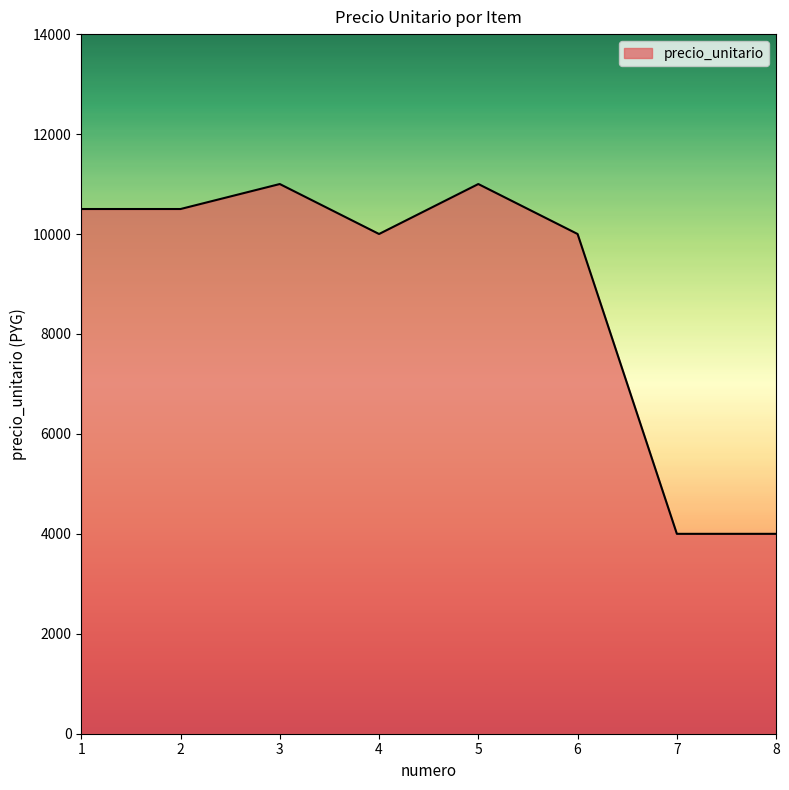

How many interior local peaks (higher than both neighbors) does the data have?

2